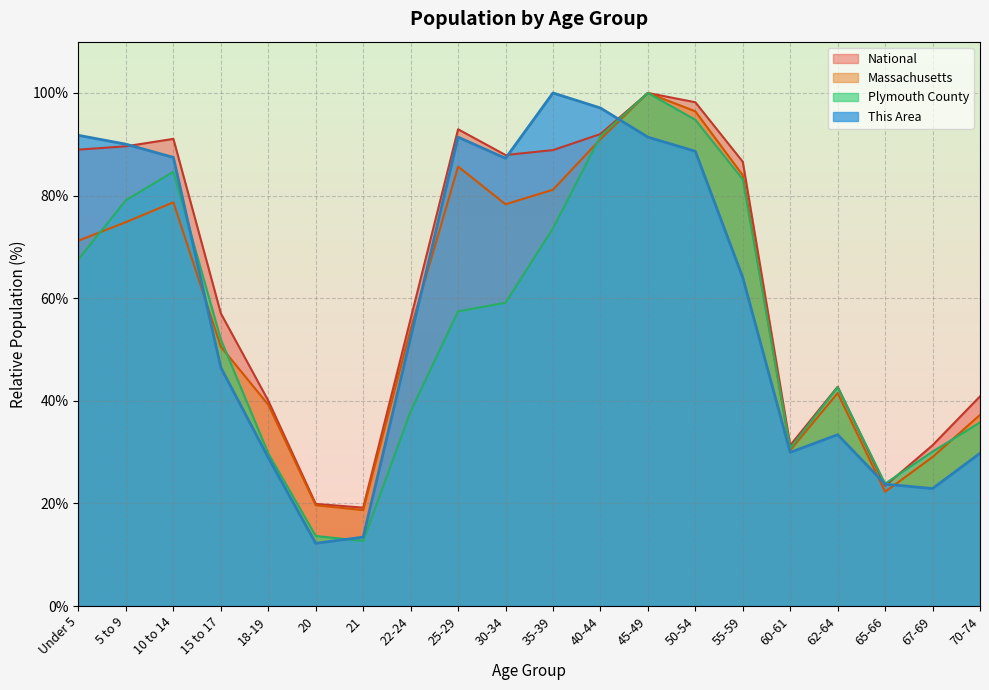

Is it true that Massachusetts equals 7.4 at 20?

False